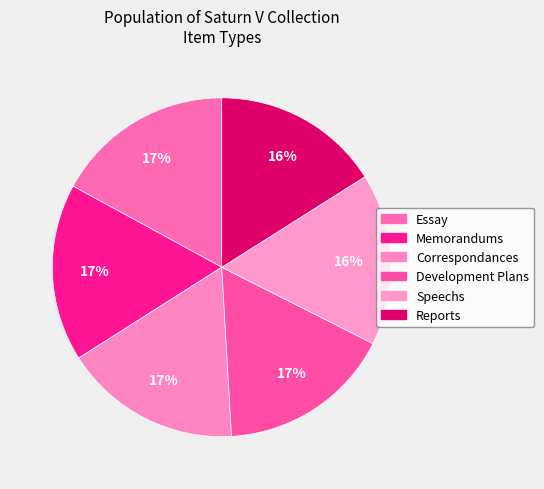

To the nearest percent, what is the difference between the largest and smallest slice percentages?

1%